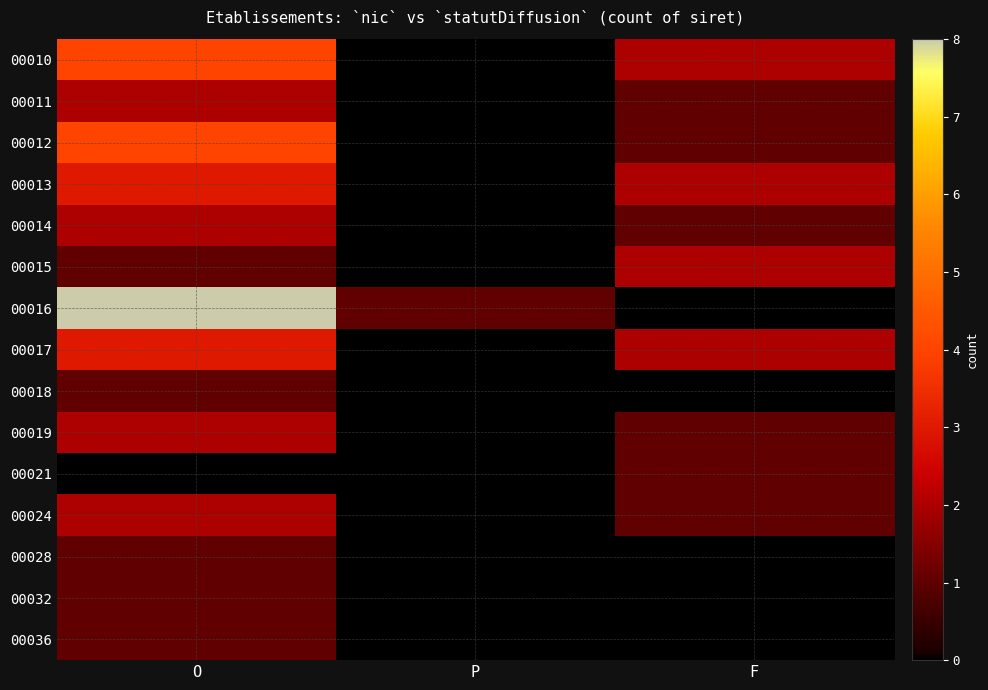

Which series has the largest range (max minus min)?

00016